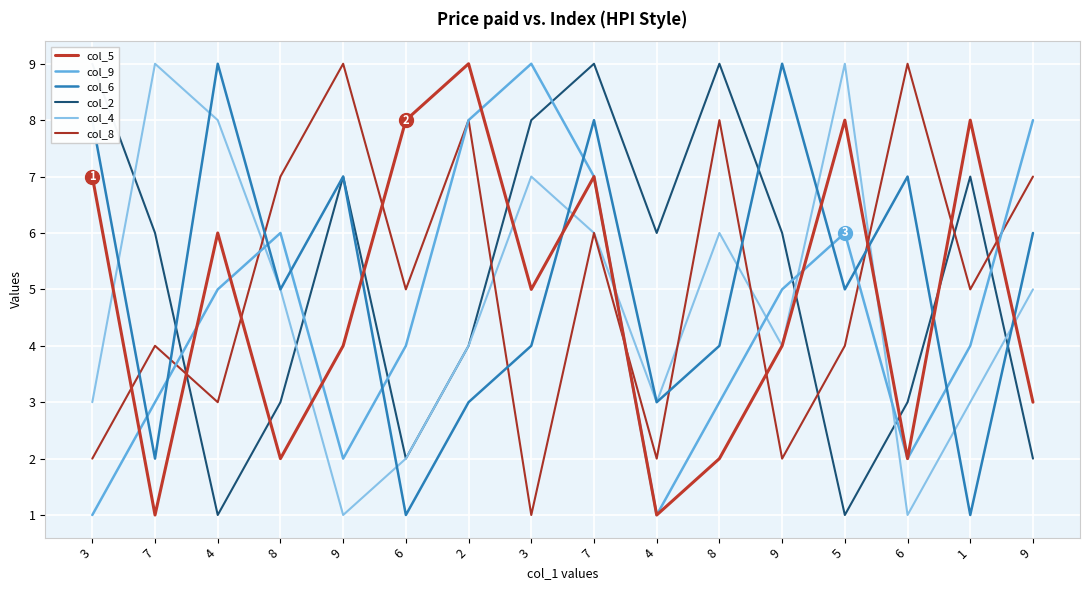

What is the spread (max minus min) of values at 3?

8